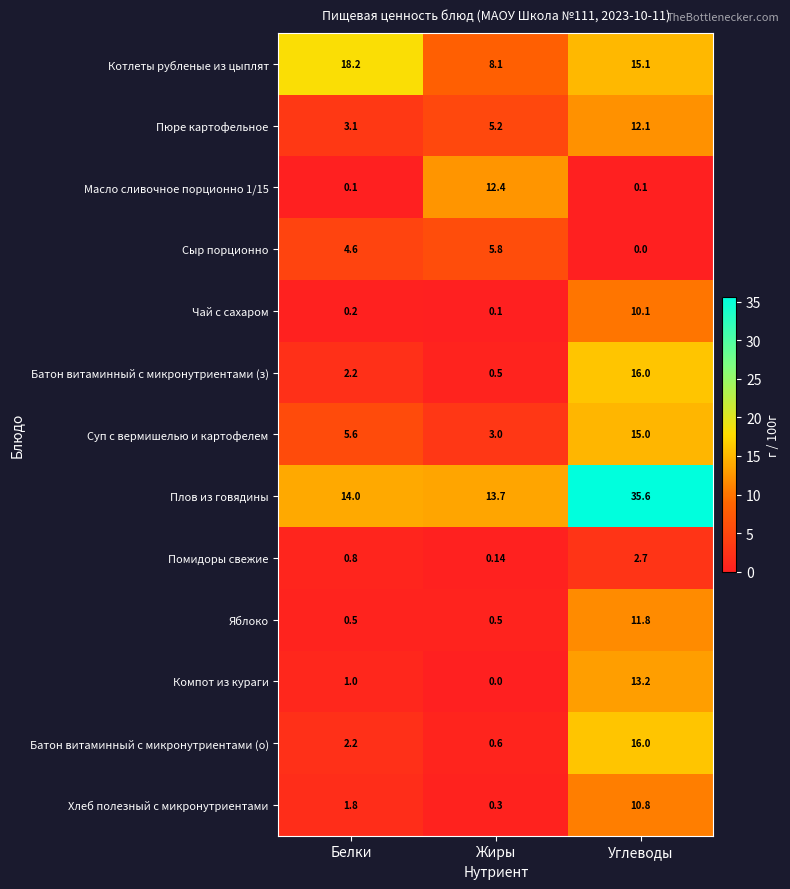

At which label is Батон витаминный с микронутриентами (о) closest to 8?

Белки